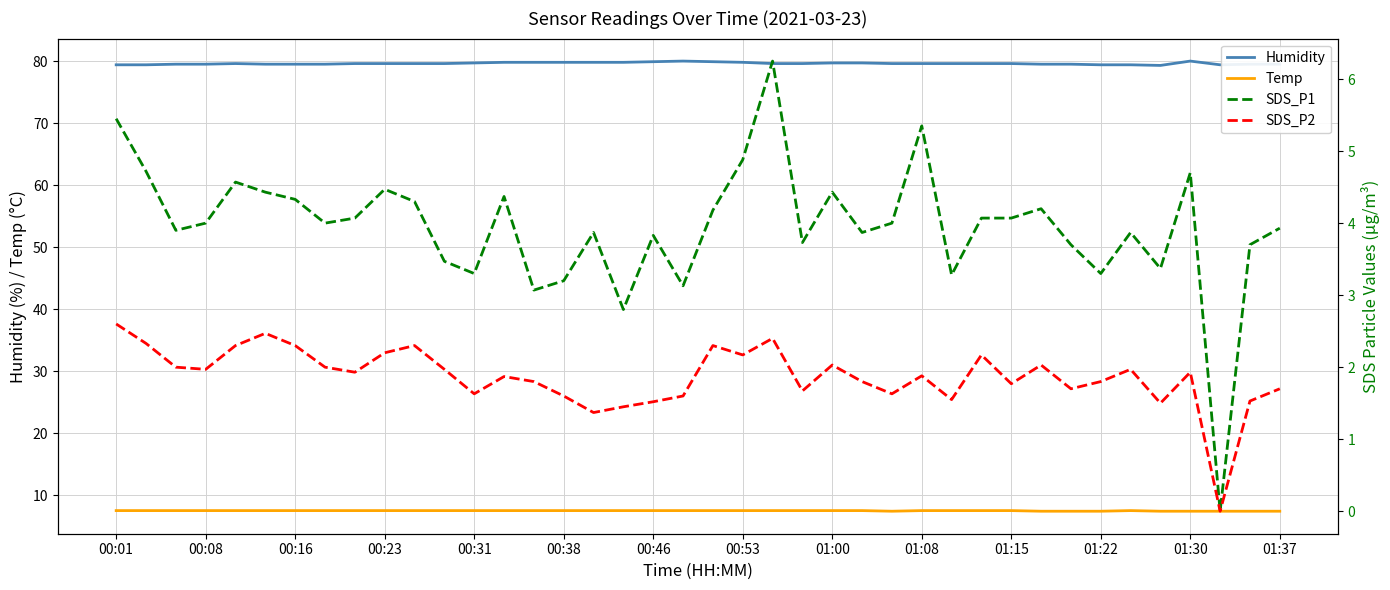

The Temp series shows 7.5 at 00:16. True or false?

True